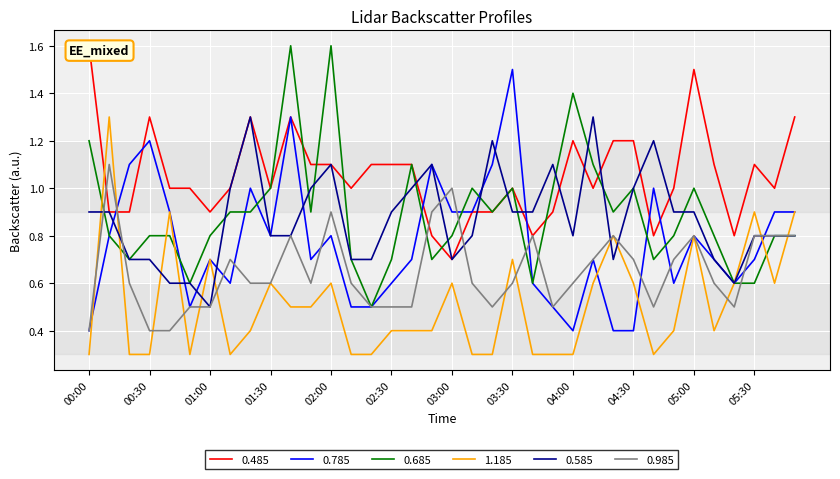

Where is 0.985 nearest to the value 0?

00:00